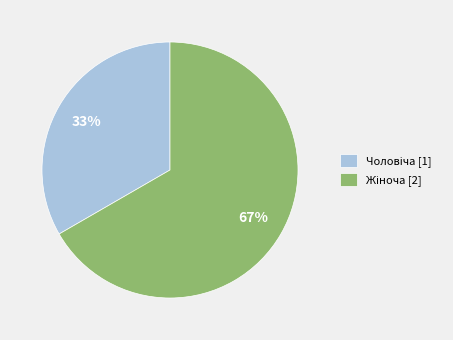

Does any single category account for the majority?

Yes